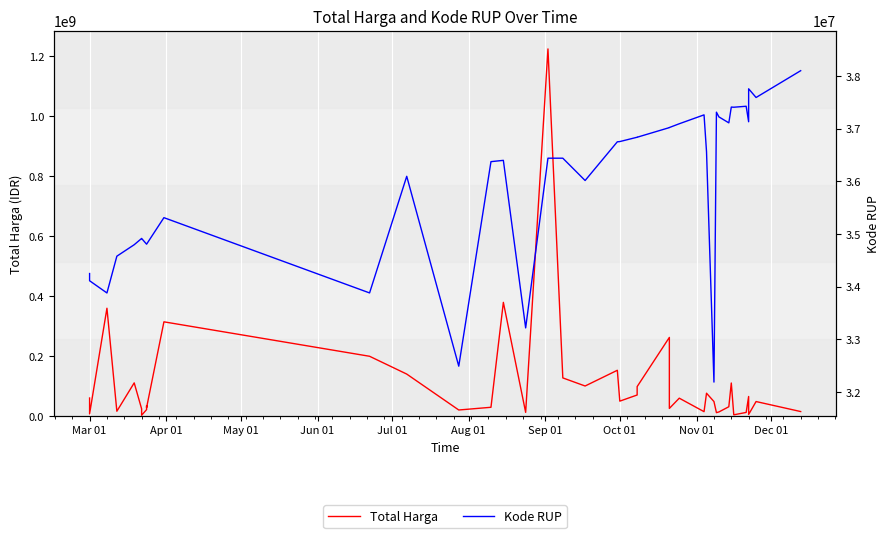

Which series has the widest spread of values?

Total Harga